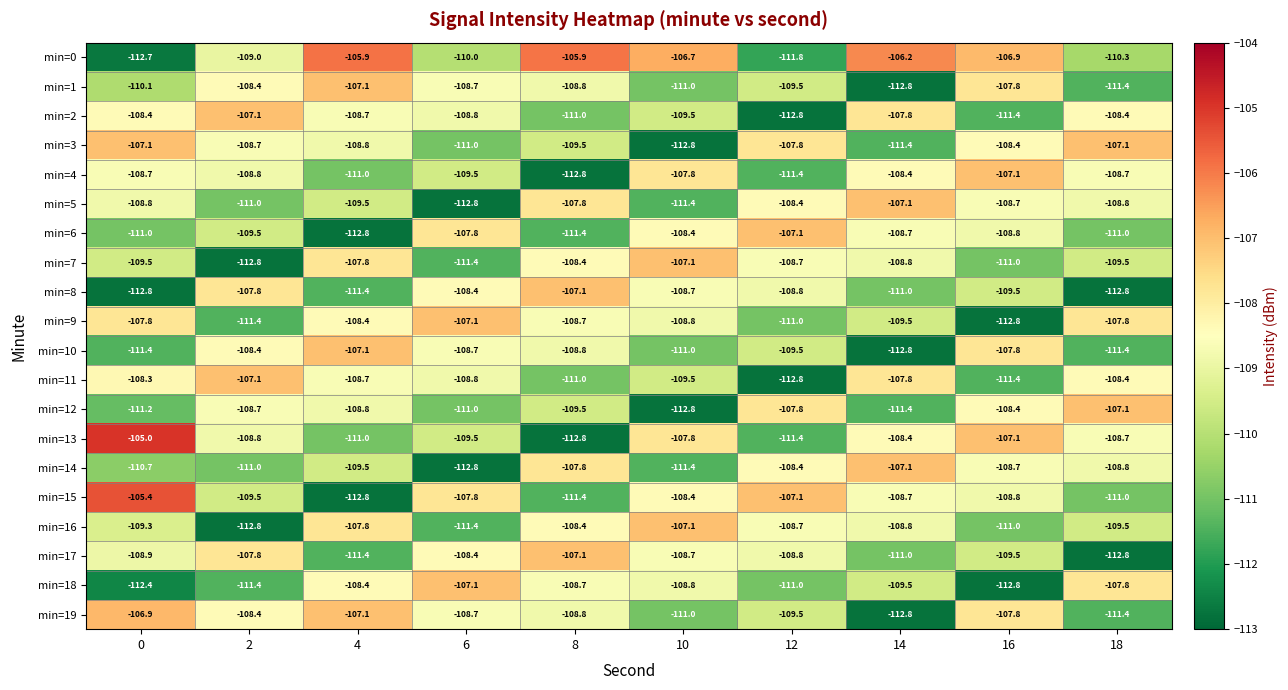

What is the smallest value displayed?

-112.8